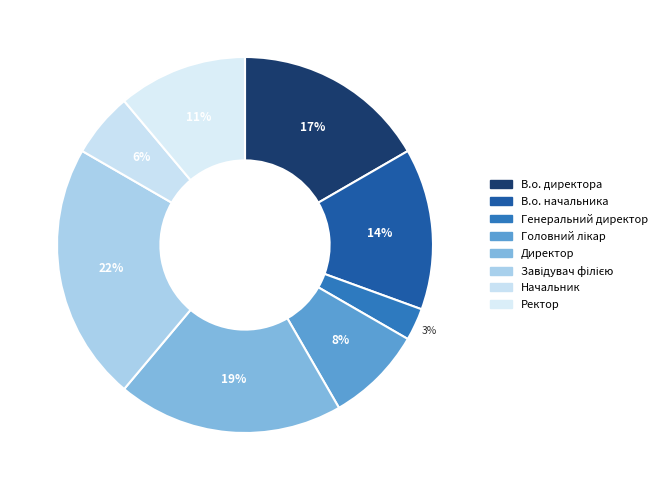

The Начальник slice represents 12% of the pie. True or false?

False